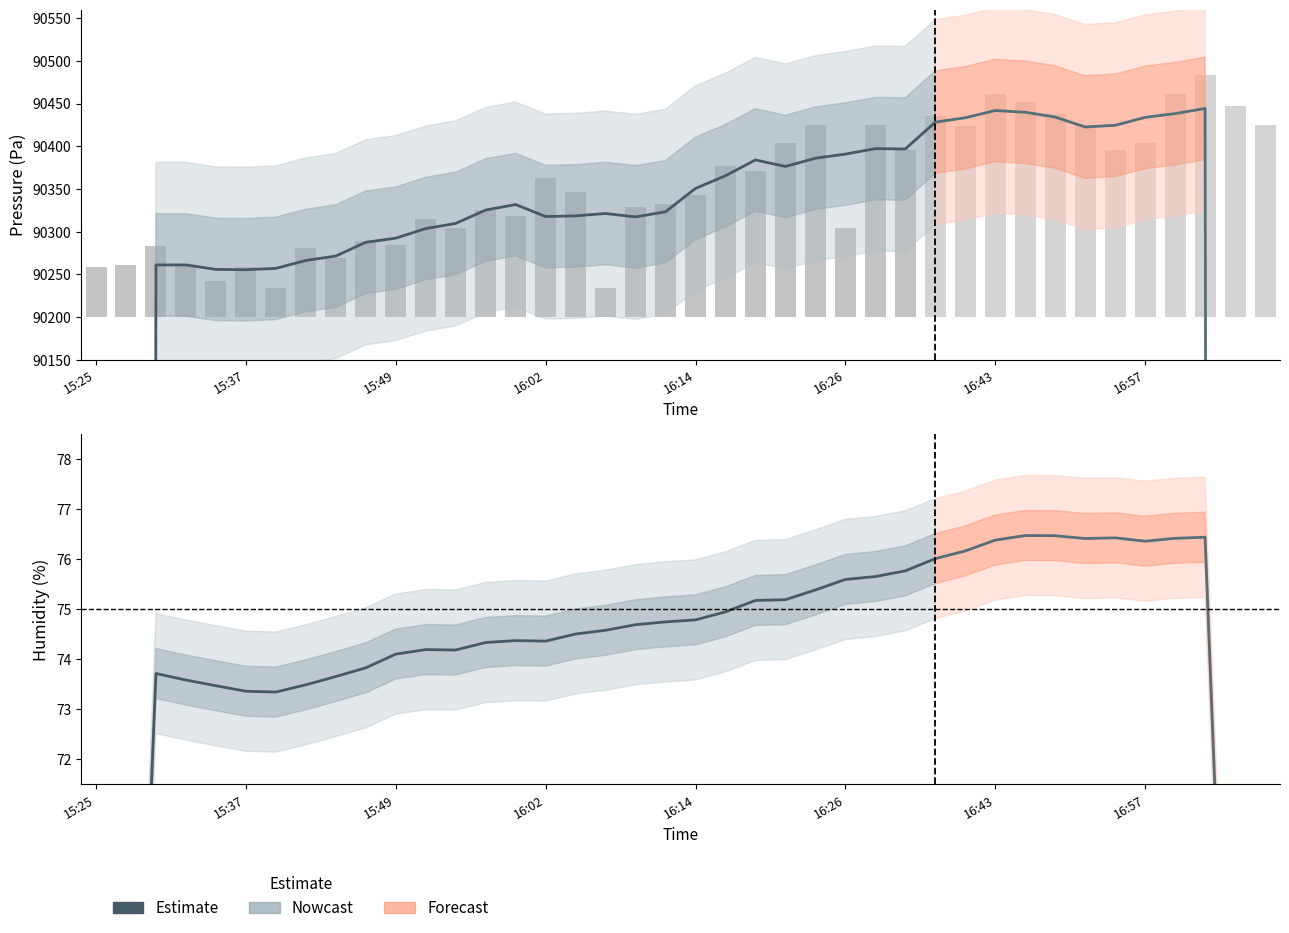

What position from the right is 12?

17